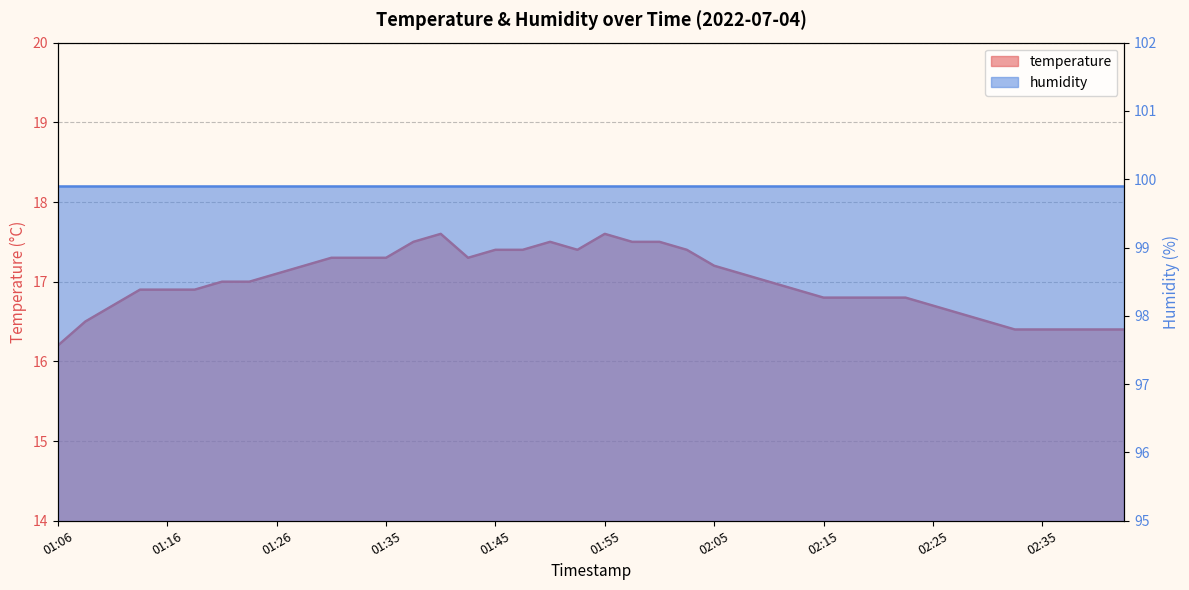

What is the sum of all values?

679.6